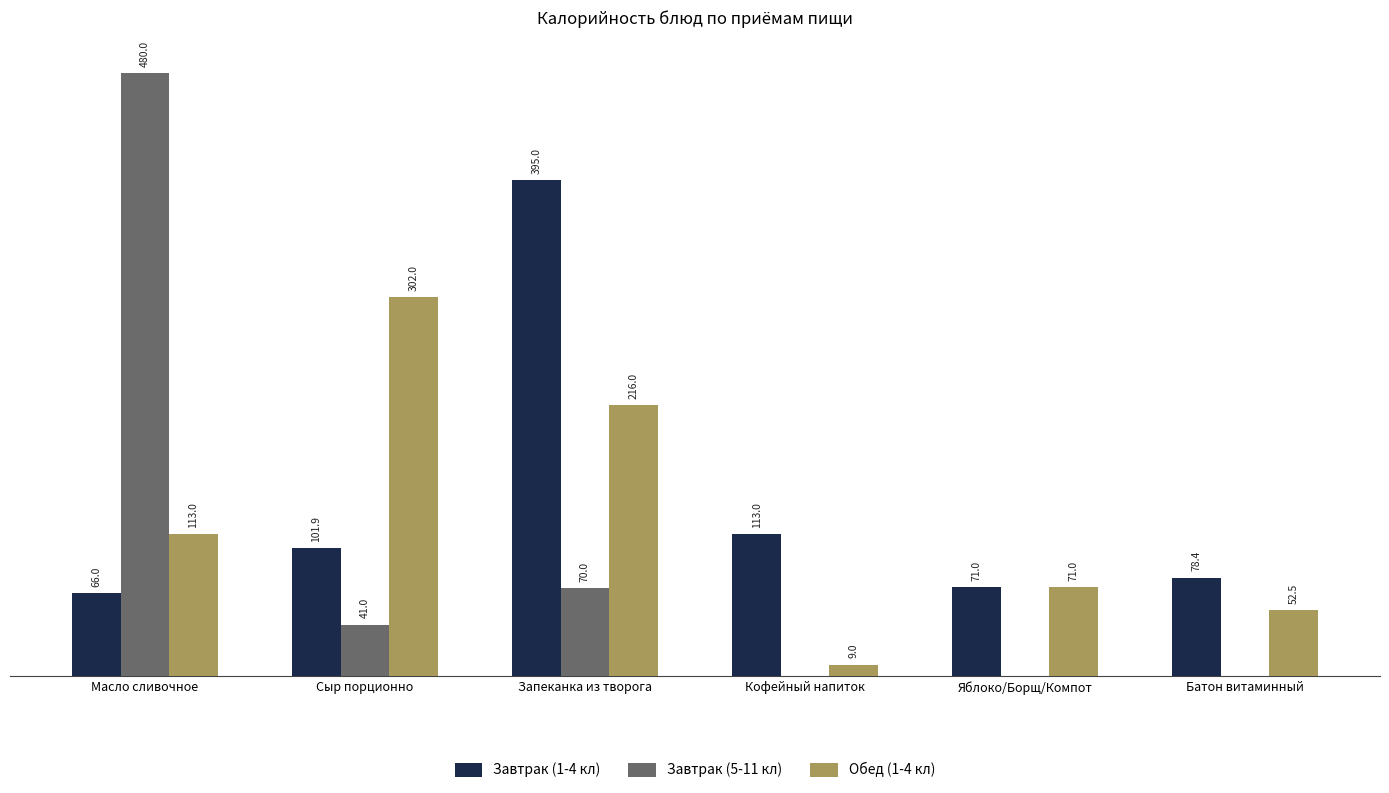

At which label is Обед (1-4 кл) closest to 155?

Масло сливочное